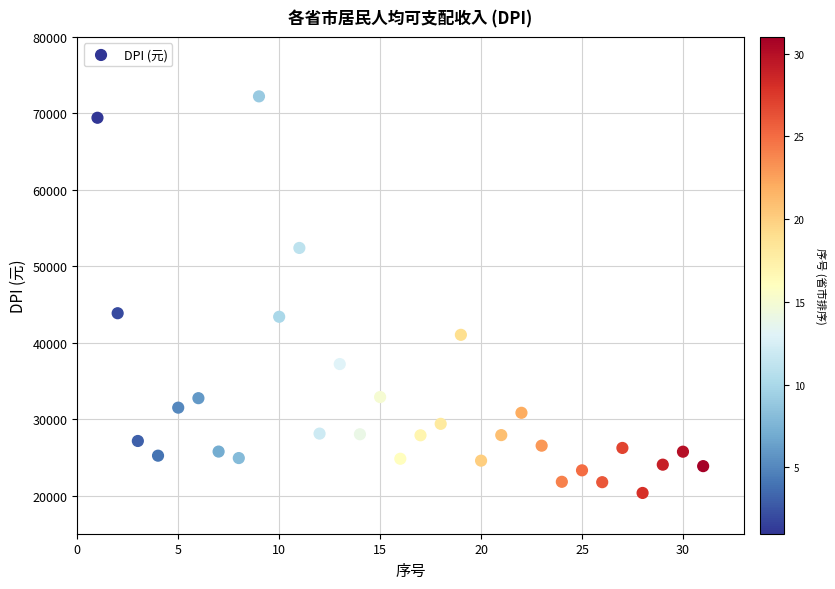

What is the range of Y values (max minus min)?

51897.3